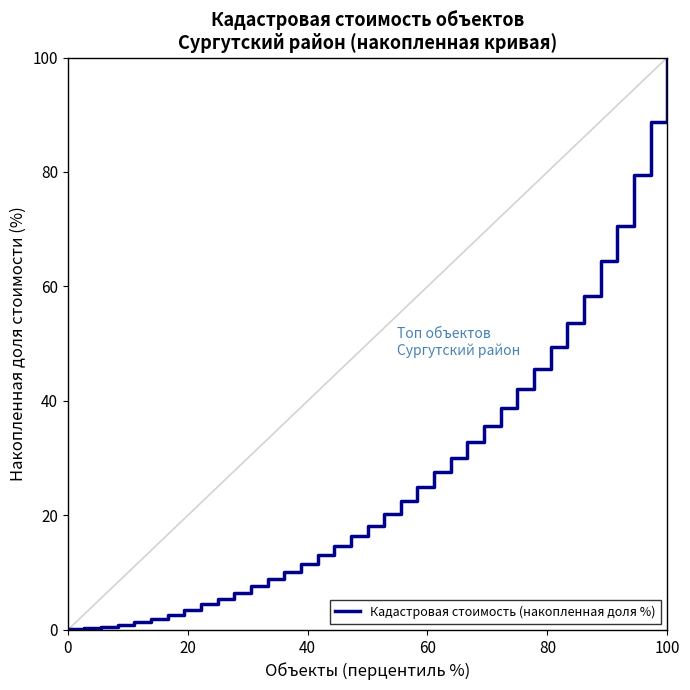

What is the greatest value displayed?

100.0